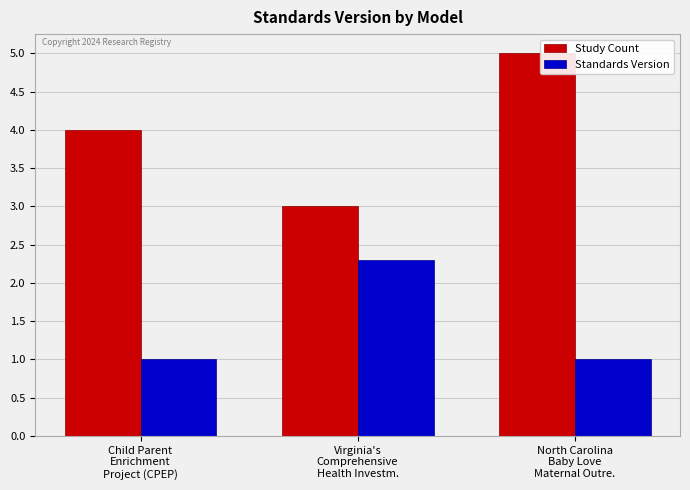

What position from the right is North Carolina
Baby Love
Maternal Outre.?

1